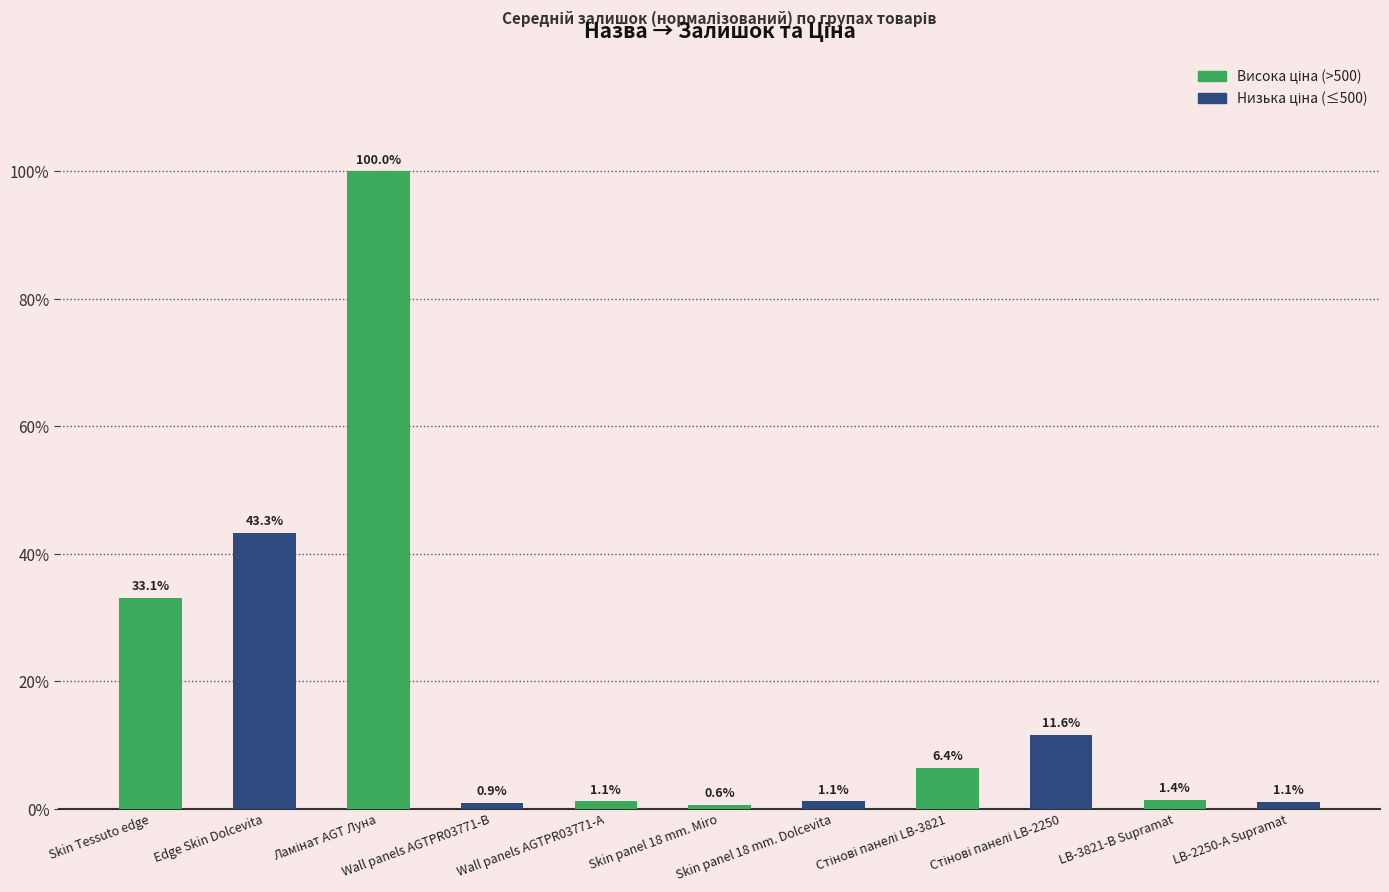

What is the change in value from Edge Skin Dolcevita to Wall panels AGTPR03771-B?

-42.4